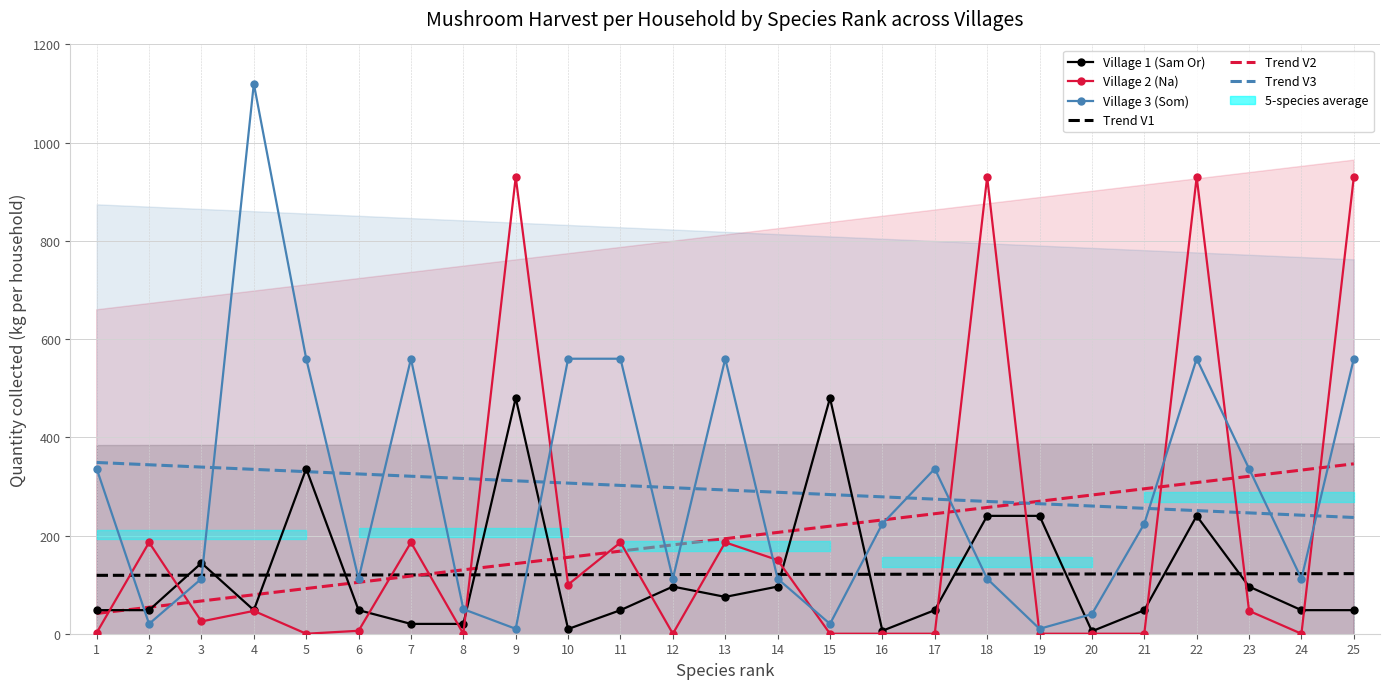

Is the value of Village 2 (Na) trend at 24 greater than the value of Village 1 (Sam Or) at 16?

Yes